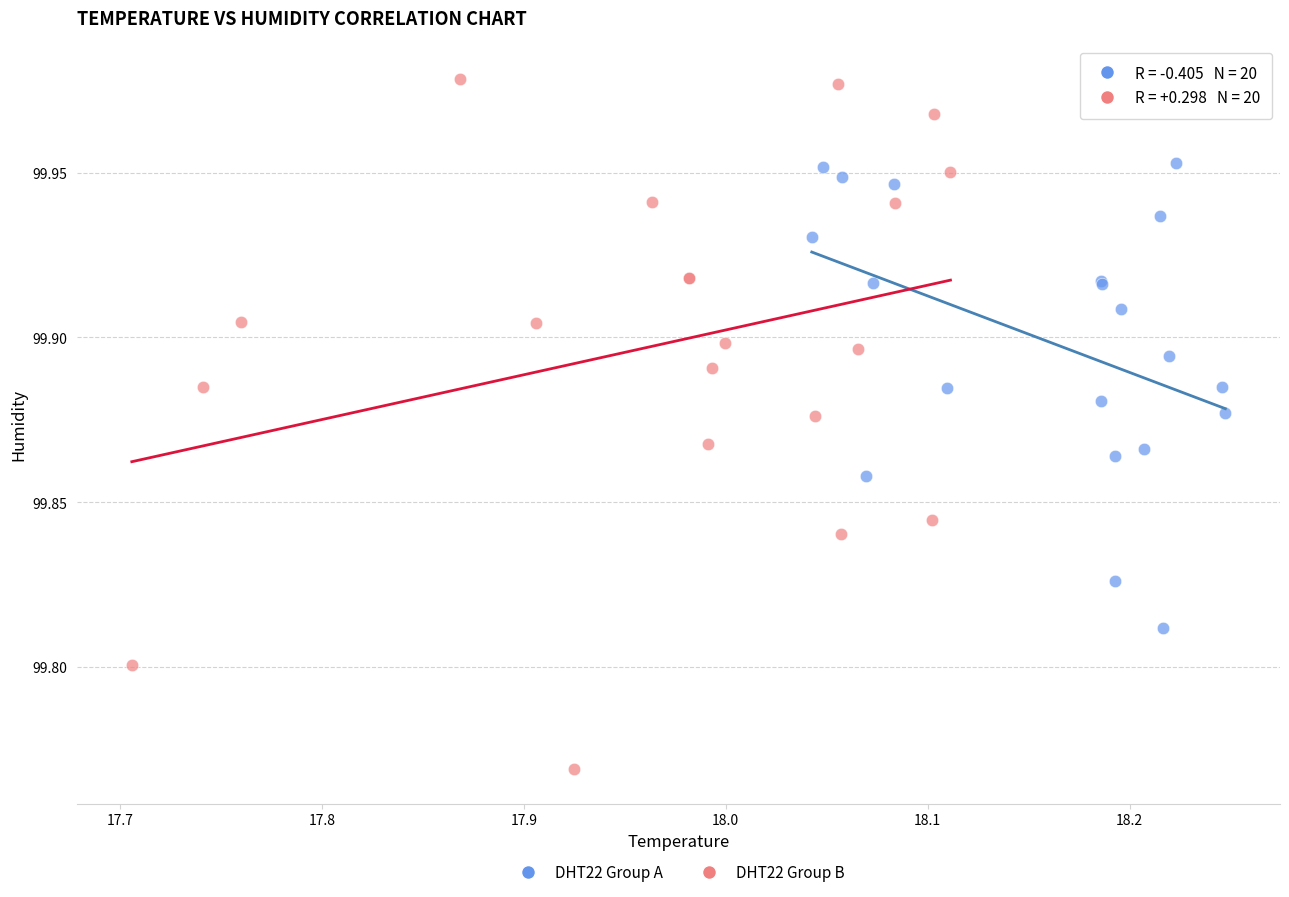

Which series reaches the maximum Y coordinate?

DHT22 Group B